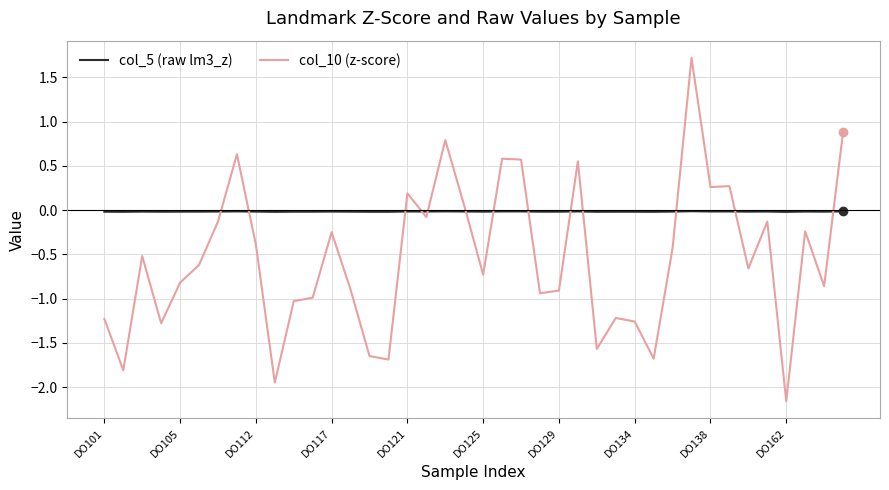

Which series has the largest total across all categories?

col_5 (raw lm3_z)